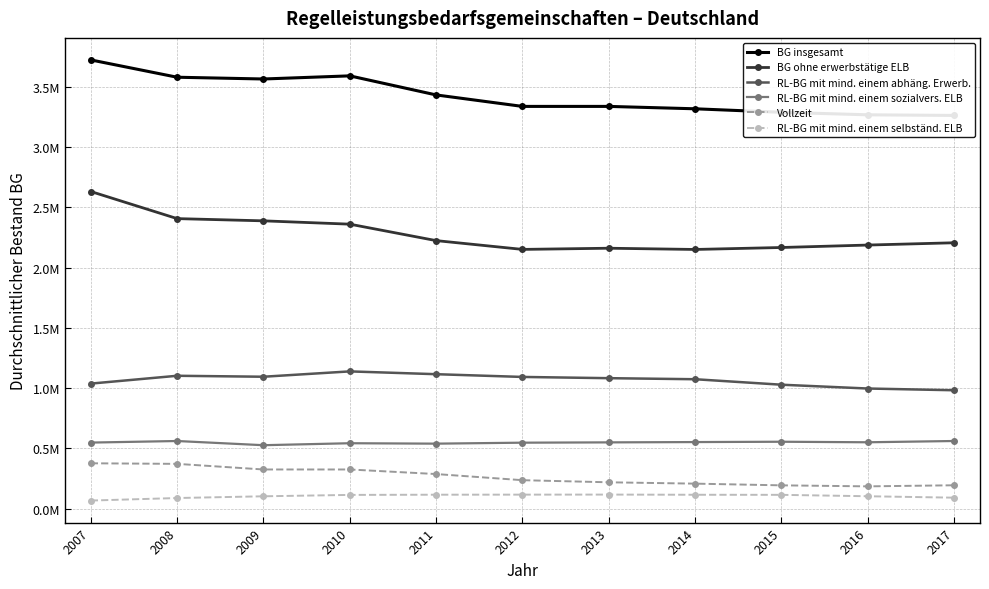

What is the sum of the Vollzeit values at 2014 and 2009?

531904.6